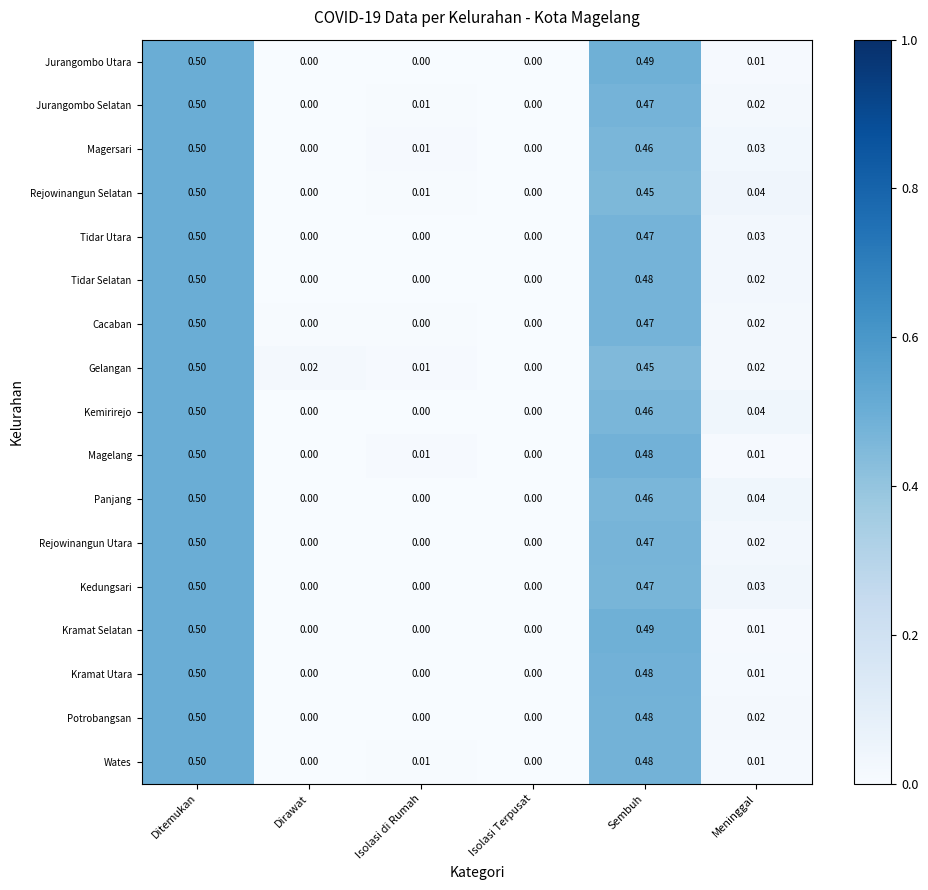

At which category is the sum across all series the highest?

Ditemukan